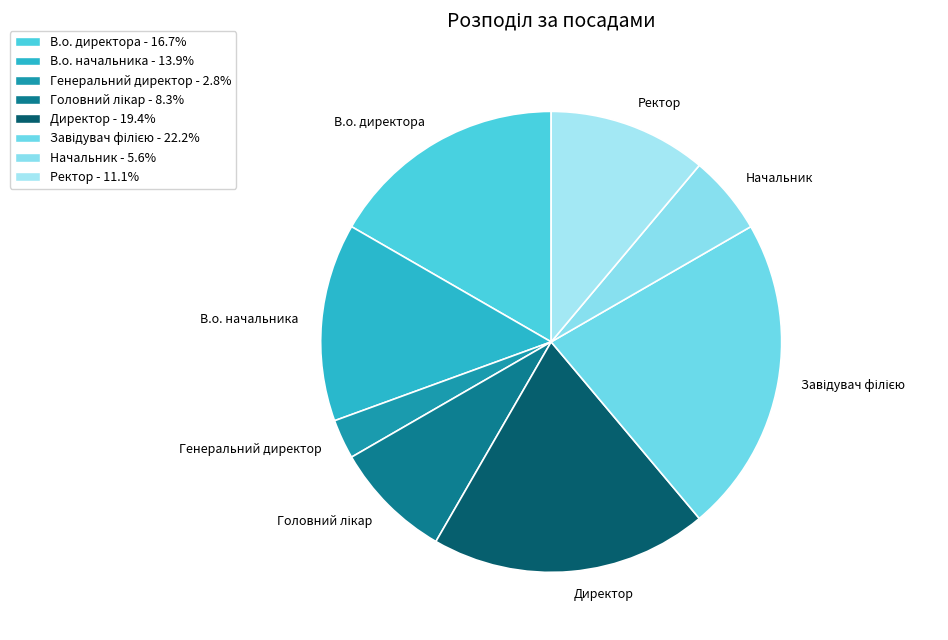

Which has a higher value, В.о. начальника or Директор?

Директор